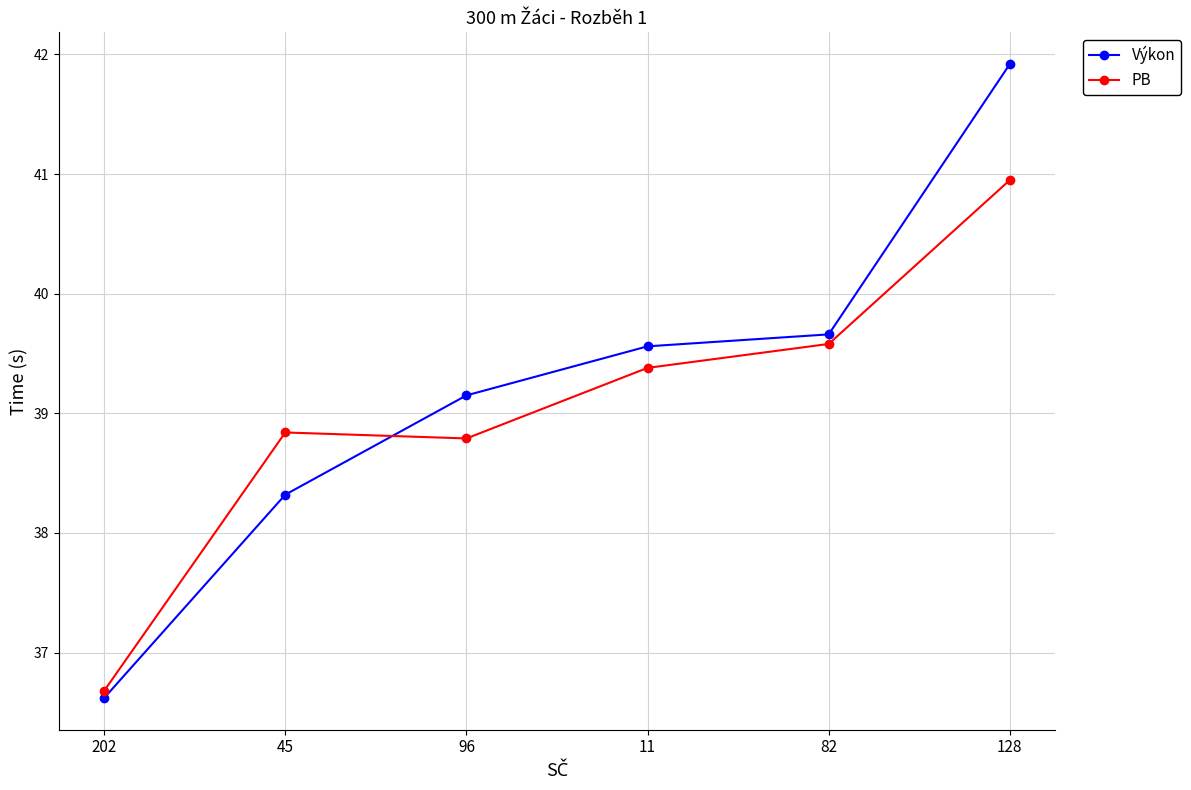

After their last crossing, which series has the higher values: PB or Výkon?

Výkon